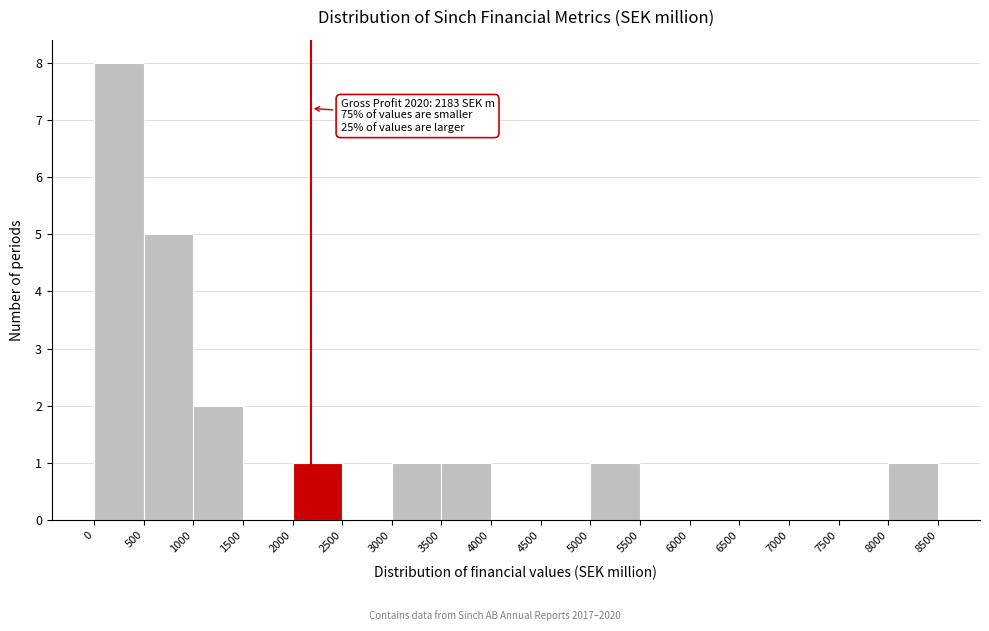

Over which range of the x-axis is the bar tallest?

0 to 500